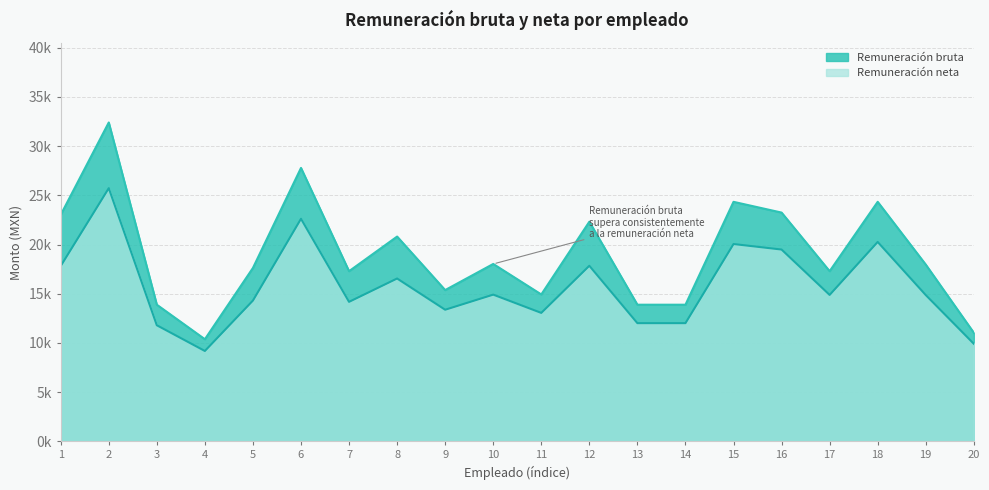

Does the chart display data point markers on the line(s)?

No